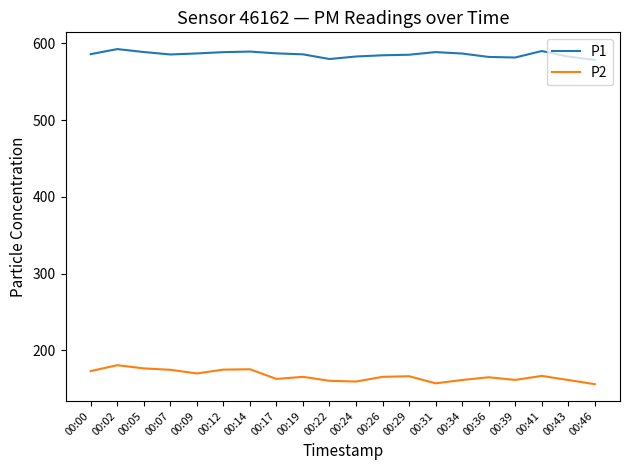

True or false: P1 and P2 cross at least once.

False